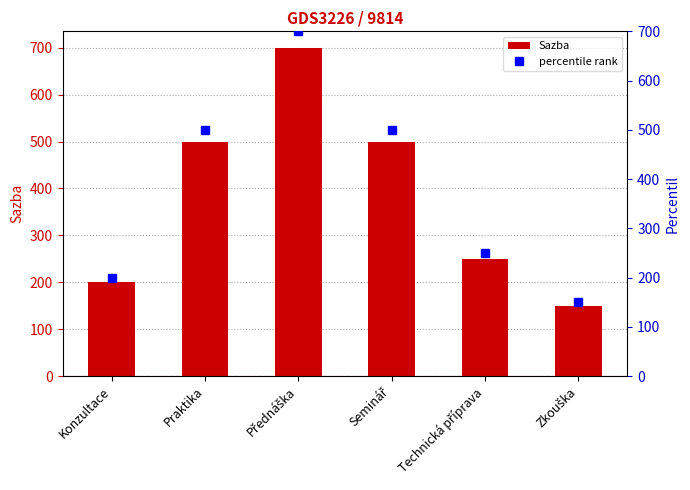

What is the highest value of the Sazba series?

700